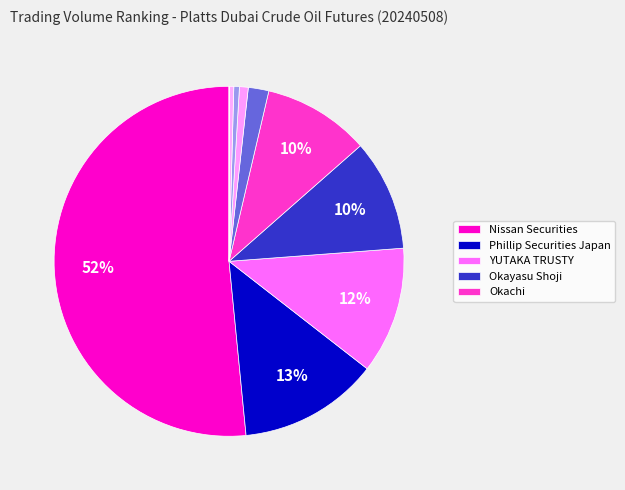

Which category has the smallest portion of the pie?

FUJITOMI SECURITIES